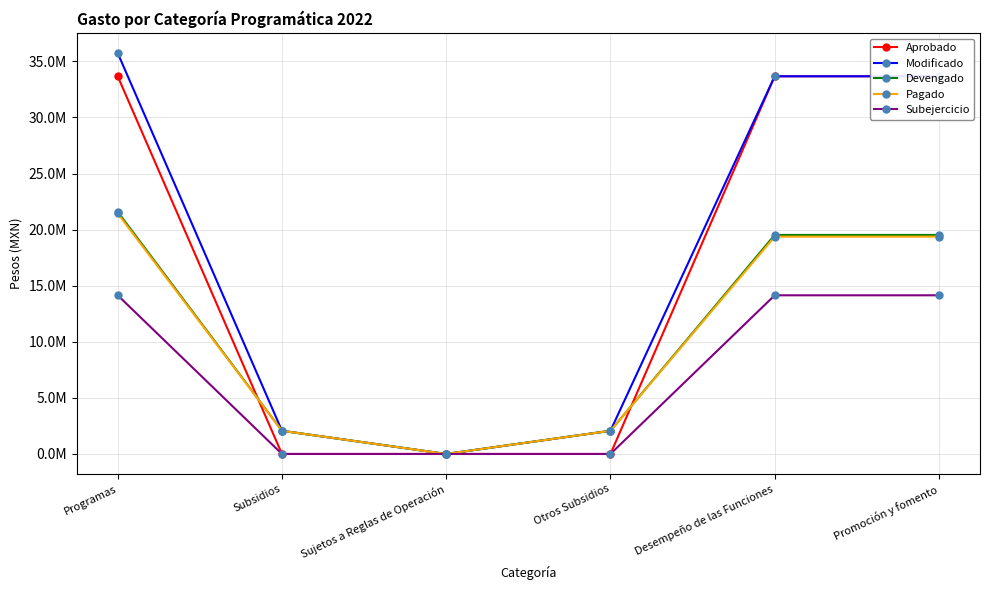

What is the difference between the second highest and minimum values in the Aprobado series?

33672000.0